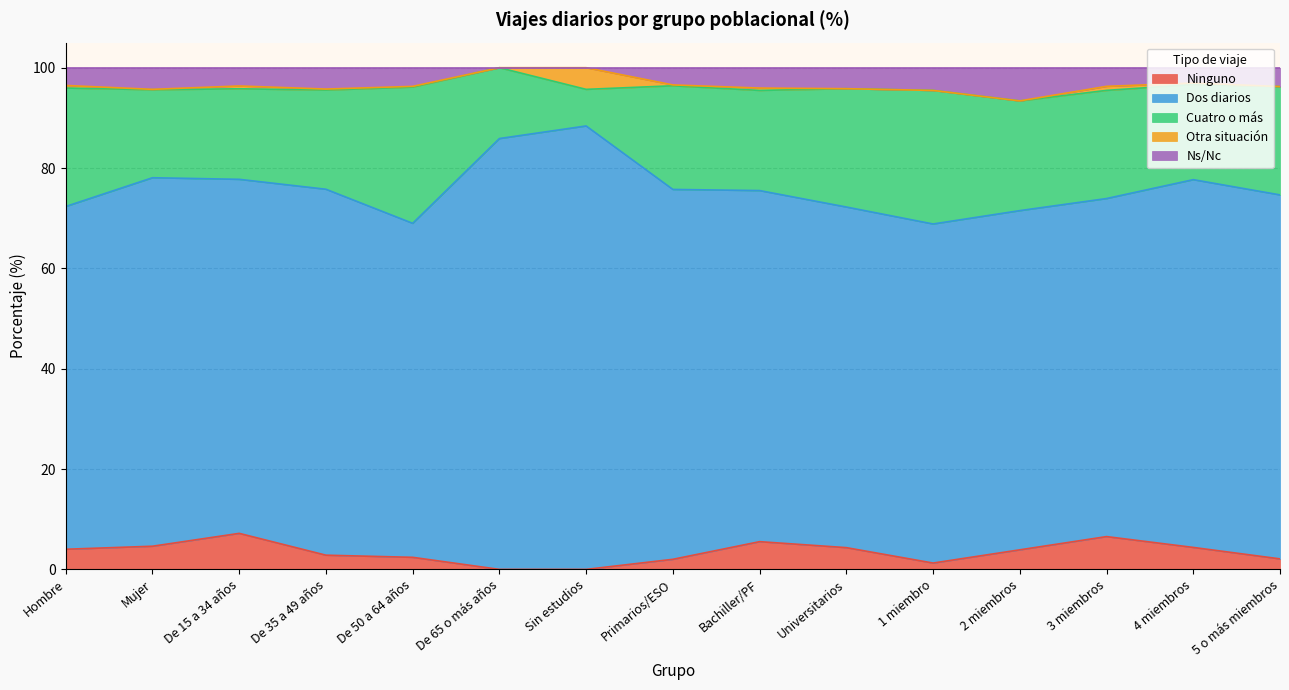

True or false: Ns/Nc has a value of -3.3 at Sin estudios.

False